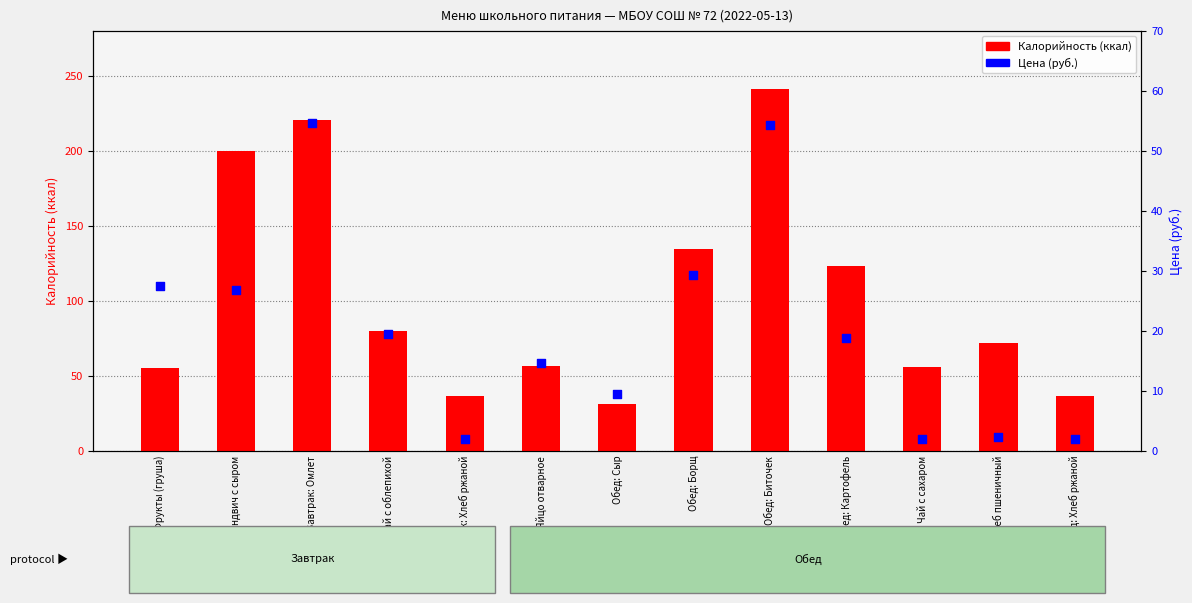

Which series reaches the maximum Y coordinate?

Калорийность